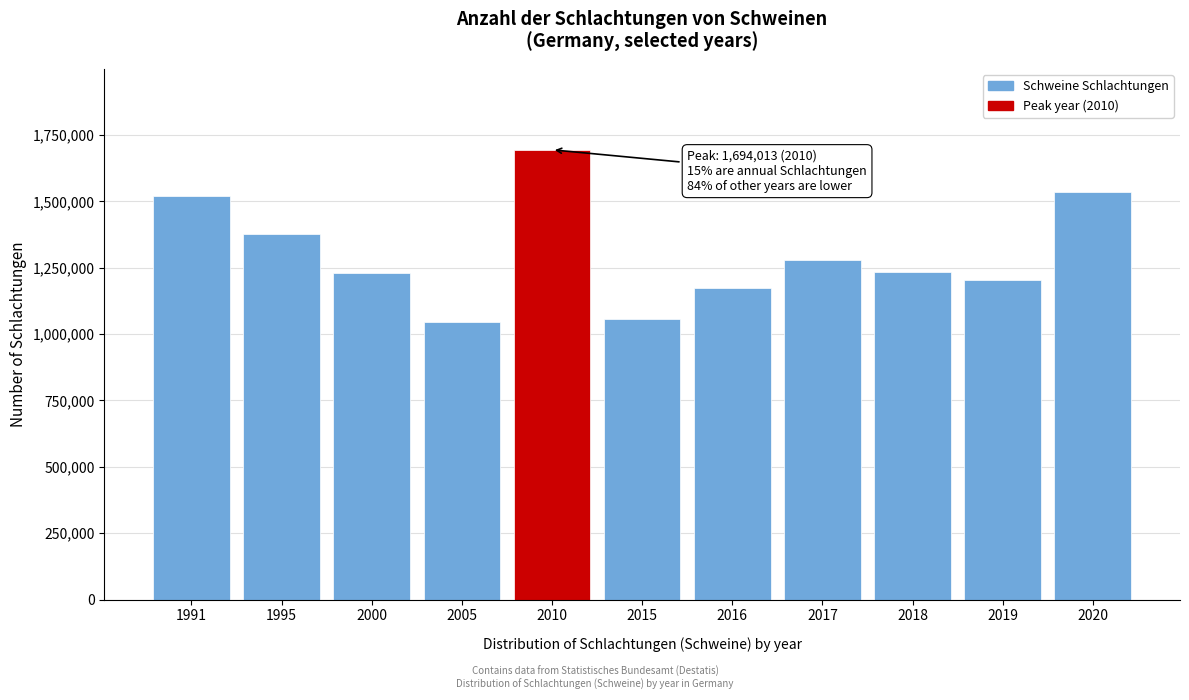

Between 2010 and 2018, which is larger?

2010